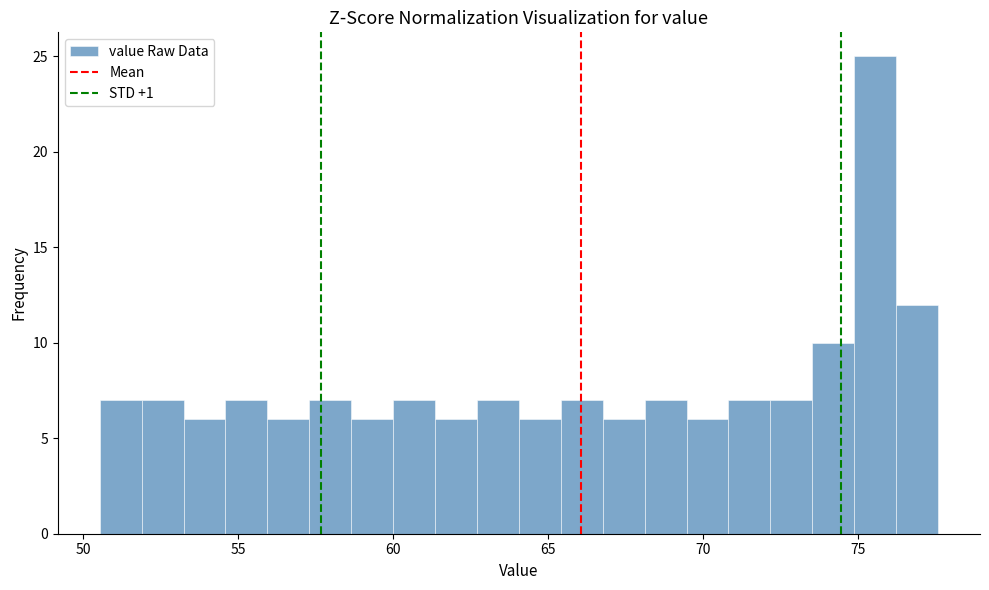

Around what value on the x-axis is the tallest bar? Give the approximate position of its centre, as read against the axis.

75.5